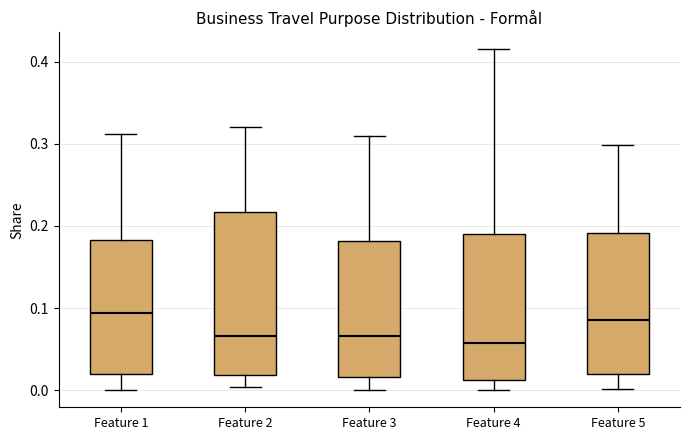

Reading left to right, read every box against the y-axis: the position of its median line, the range the box covers, and the ends of its whiskers. The values are not printed on the chart, so give them approximately, as read against the axis.

Feature 1: median 0.09, box 0.02 to 0.18, whiskers 0.00 to 0.31
Feature 2: median 0.07, box 0.02 to 0.22, whiskers 0.00 to 0.32
Feature 3: median 0.07, box 0.02 to 0.18, whiskers 0.00 to 0.31
Feature 4: median 0.06, box 0.01 to 0.19, whiskers 0.00 to 0.41
Feature 5: median 0.09, box 0.02 to 0.19, whiskers 0.00 to 0.30